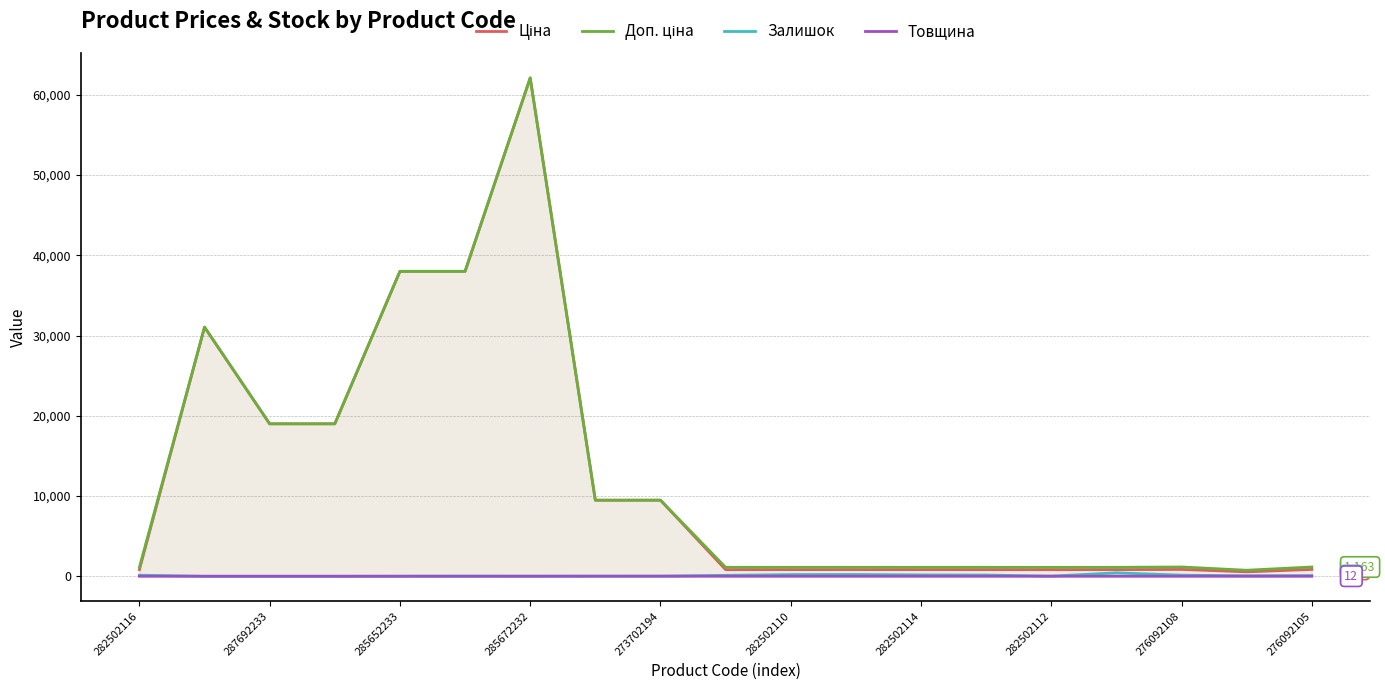

How many values in the Залишок series exceed 64?

9